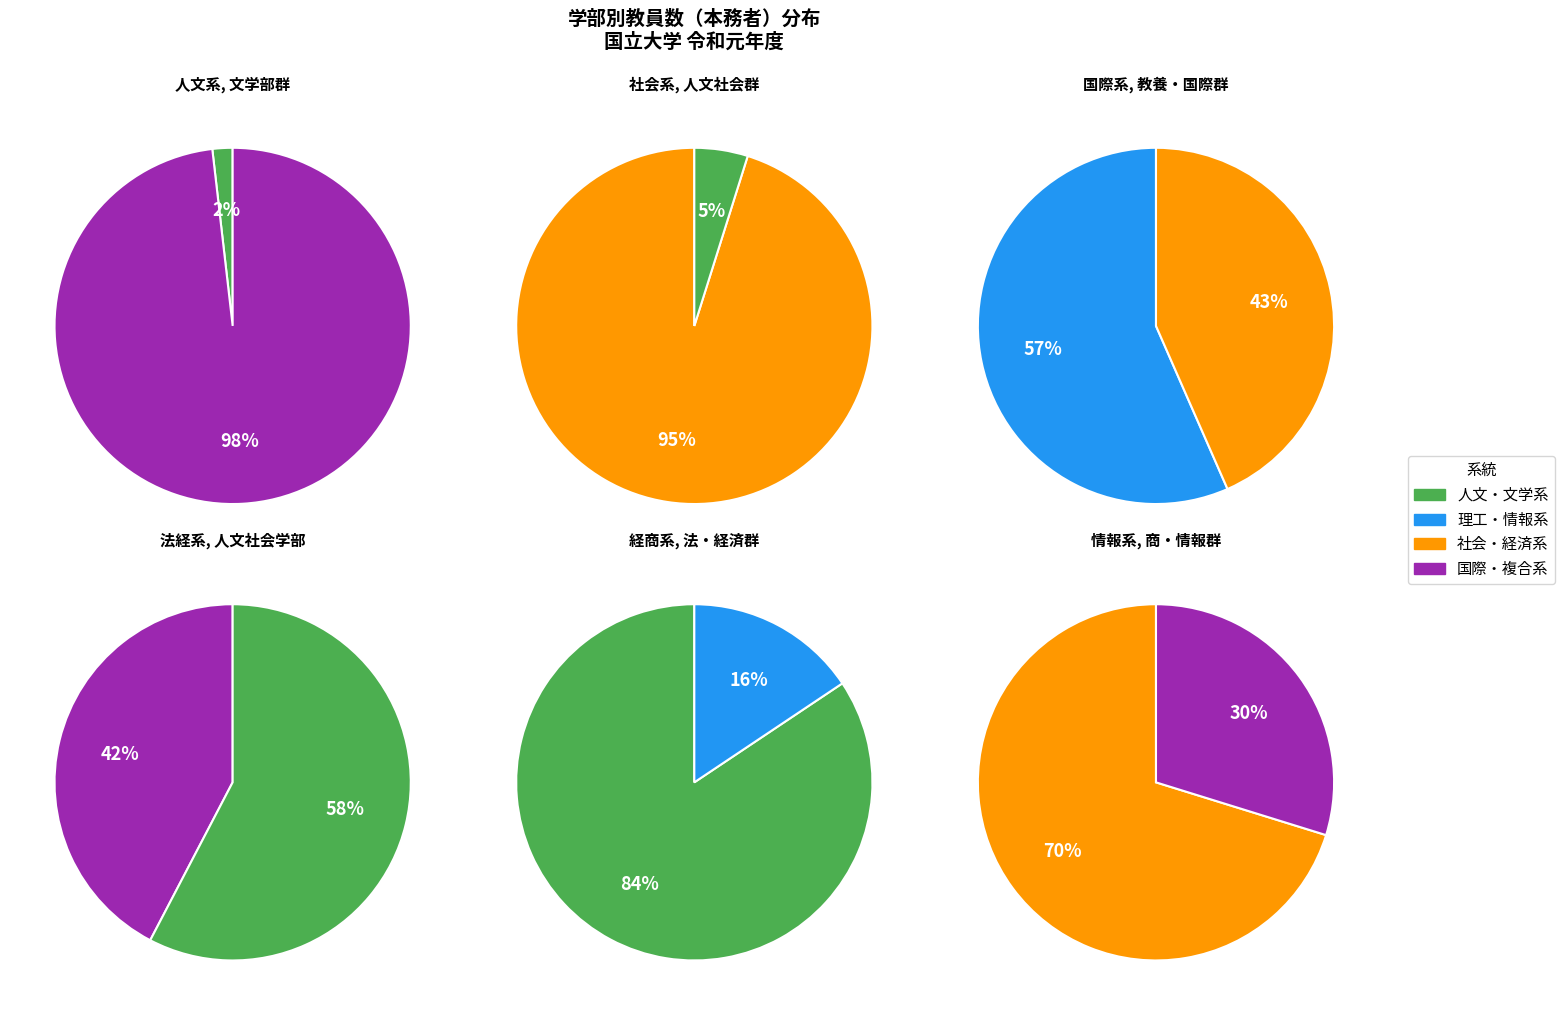

Do 国際学部（群） and 人文（・）社会（科）学部（群） together represent more than half of the pie?

No